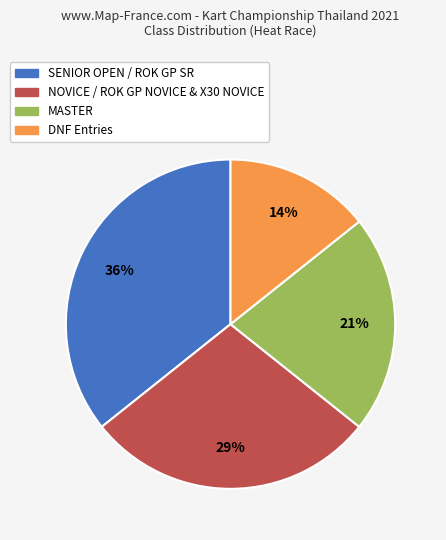

What is the ratio of the value at DNF Entries to the value at MASTER?

0.7